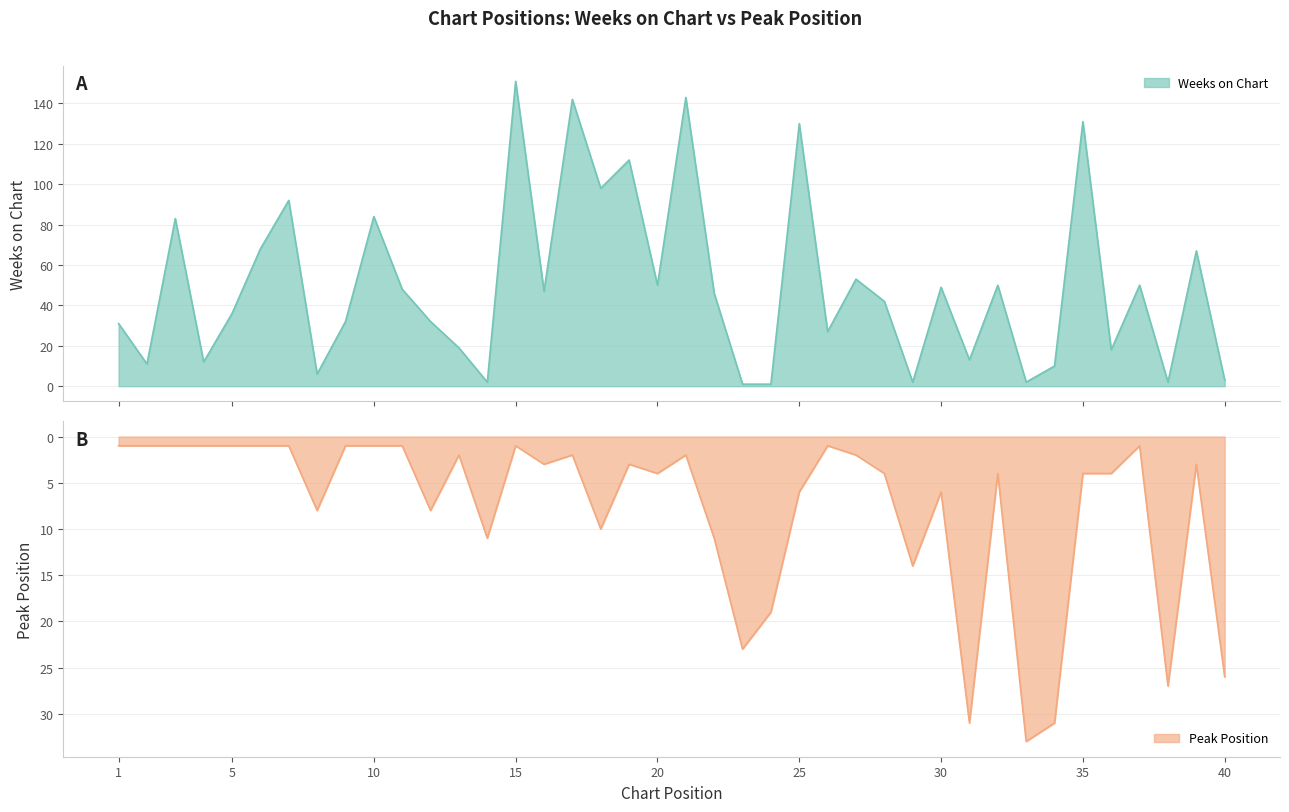

What are all the series names shown in the legend?

Weeks on Chart, Peak Position